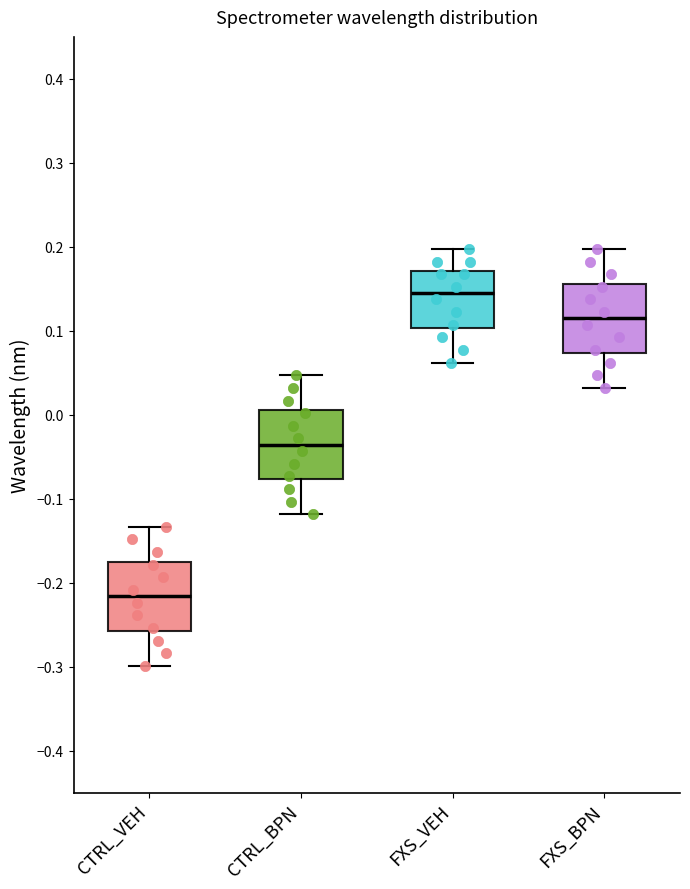

Reading left to right, read every box against the y-axis: the position of its median line, the range the box covers, and the ends of its whiskers. The values are not printed on the chart, so give them approximately, as read against the axis.

CTRL_VEH: median -0.22, box -0.26 to -0.17, whiskers -0.30 to -0.13
CTRL_BPN: median -0.04, box -0.08 to 0.01, whiskers -0.12 to 0.05
FXS_VEH: median 0.14, box 0.10 to 0.17, whiskers 0.06 to 0.20
FXS_BPN: median 0.11, box 0.07 to 0.16, whiskers 0.03 to 0.20